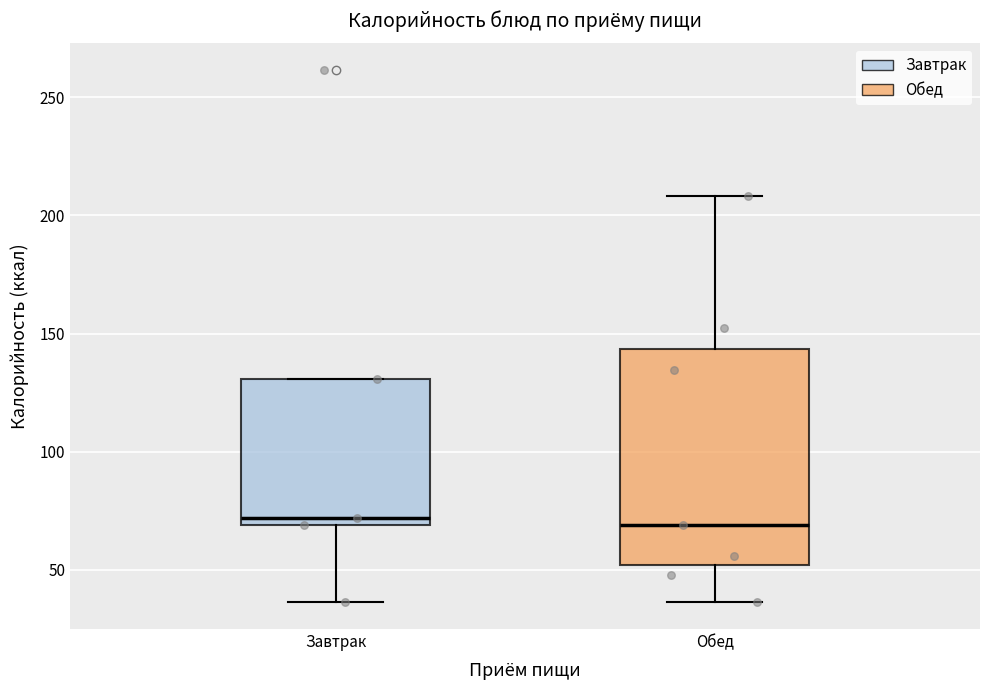

Where does the upper whisker of the box for Обед end on the y-axis? The values are not printed on the chart, so give them approximately, as read against the axis.

210